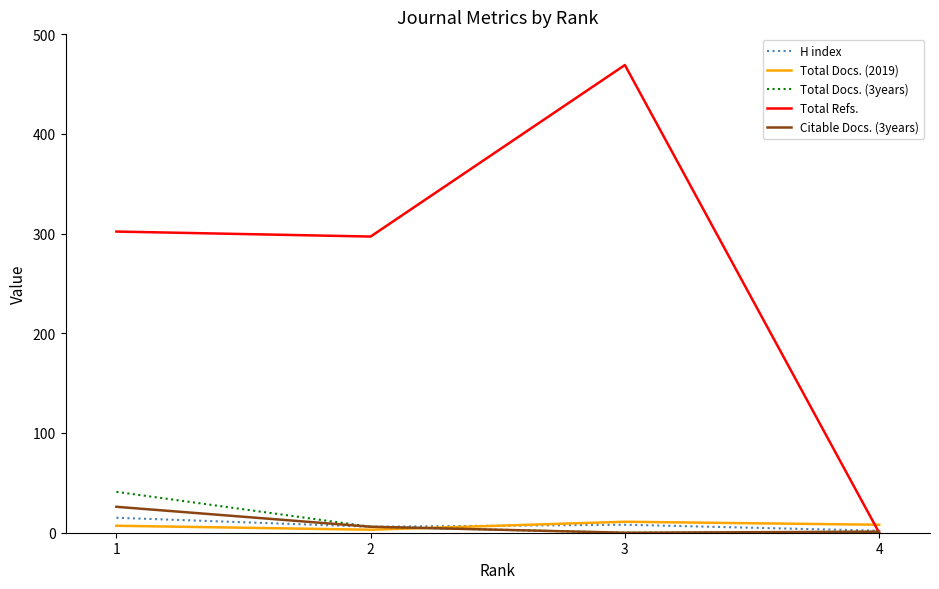

At which category is the sum across all series the highest?

3